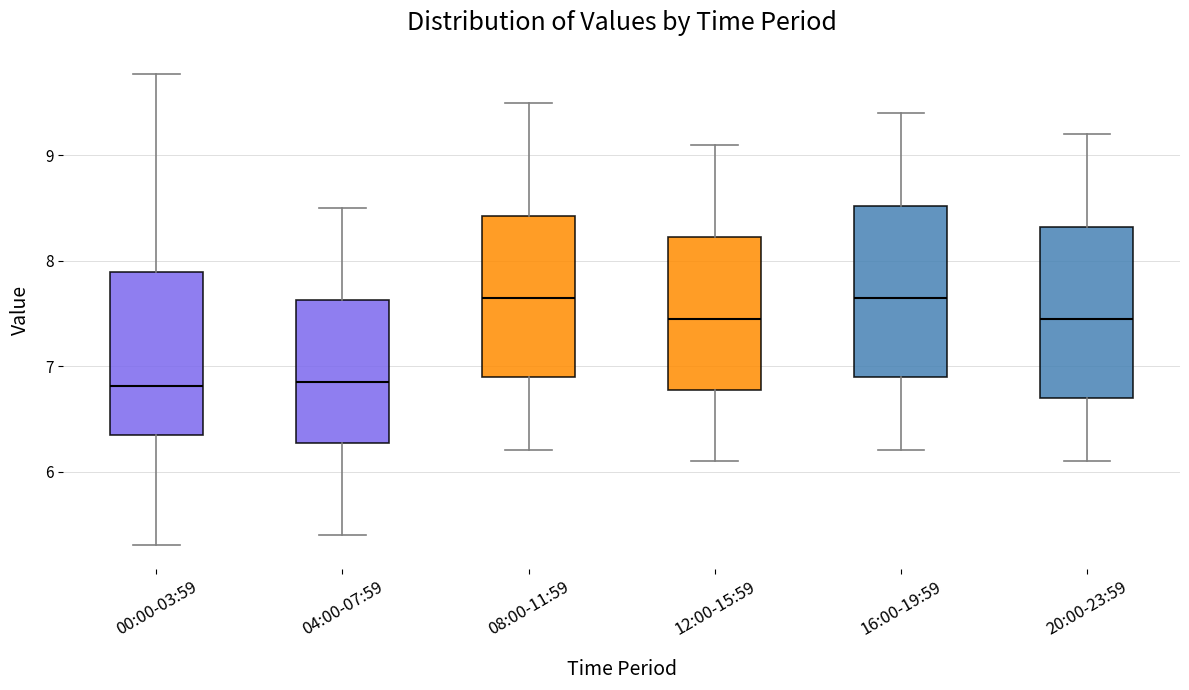

Reading left to right, transcribe this box plot: for each box, give where its median line is, the range the box spans, and where its two whiskers end, as read against the y-axis. The values are not printed on the chart, so give them approximately, as read against the axis.

00:00-03:59: median 6.8, box 6.4 to 7.9, whiskers 5.3 to 9.8
04:00-07:59: median 6.9, box 6.3 to 7.6, whiskers 5.4 to 8.5
08:00-11:59: median 7.7, box 6.9 to 8.4, whiskers 6.2 to 9.5
12:00-15:59: median 7.5, box 6.8 to 8.2, whiskers 6.1 to 9.1
16:00-19:59: median 7.7, box 6.9 to 8.5, whiskers 6.2 to 9.4
20:00-23:59: median 7.5, box 6.7 to 8.3, whiskers 6.1 to 9.2